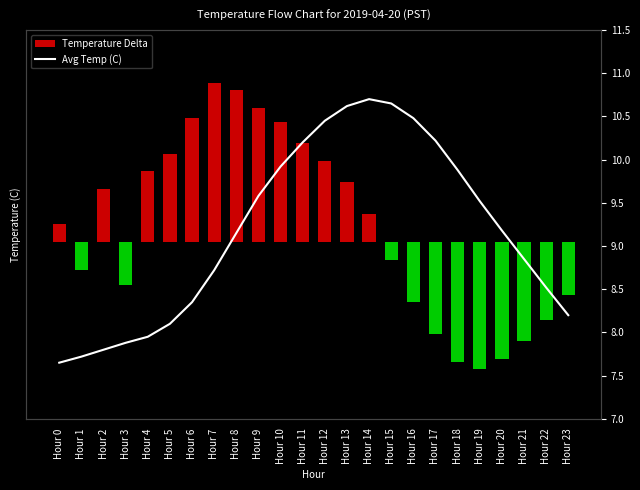

What are all the series names shown in the legend?

Temperature Delta, Avg Temp (C)